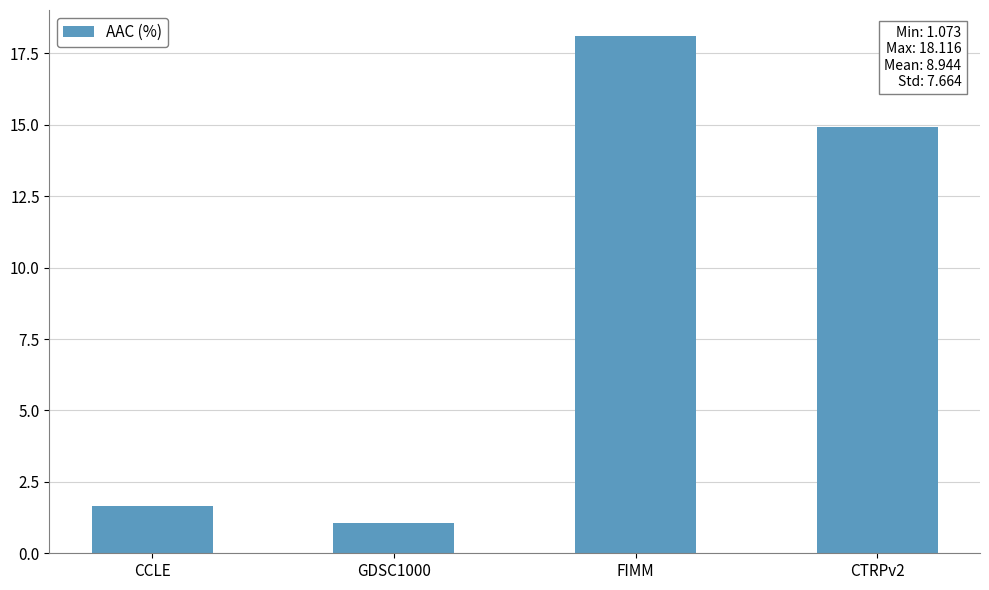

List the labels in order of value, smallest first.

GDSC1000, CCLE, CTRPv2, FIMM